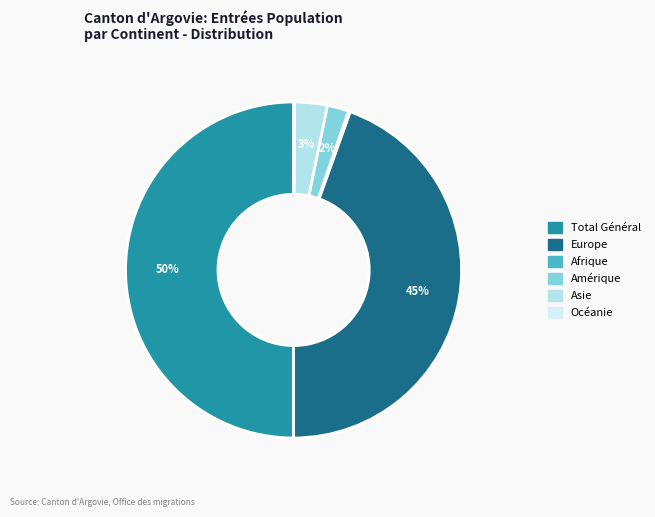

How many slices are in this pie chart?

6